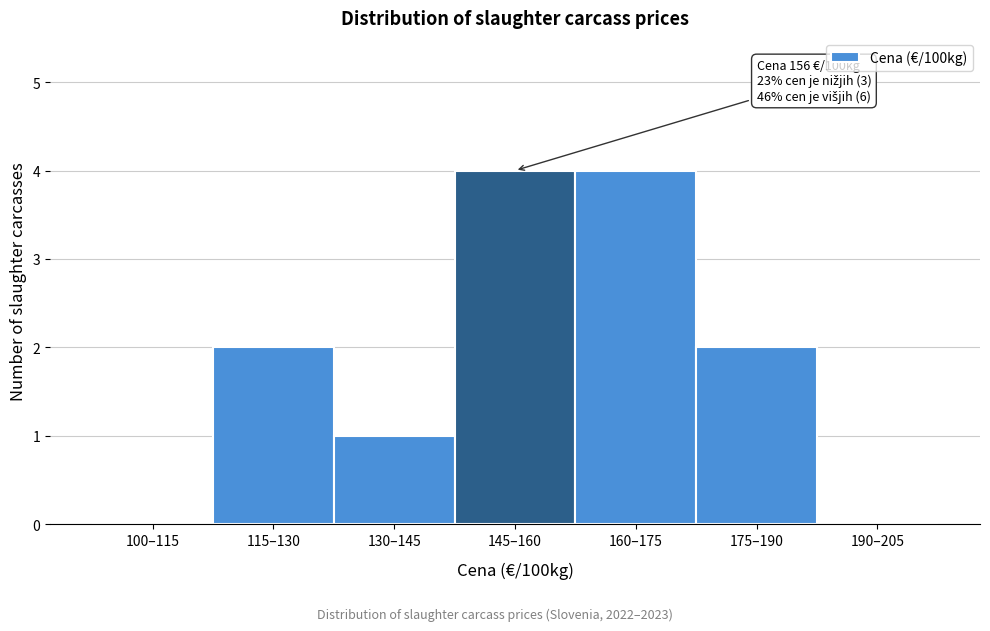

Reading left to right, transcribe all the data shown in this chart.

100–115=0	115–130=2	130–145=1	145–160=4	160–175=4	175–190=2	190–205=0